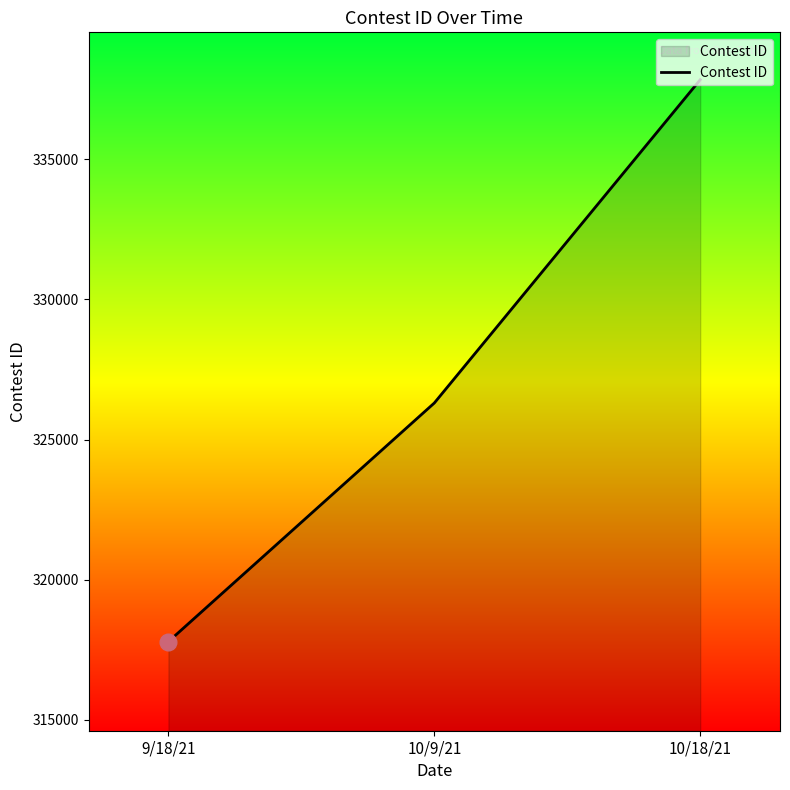

True or false: the data shows 326303 at 10/9/21.

True